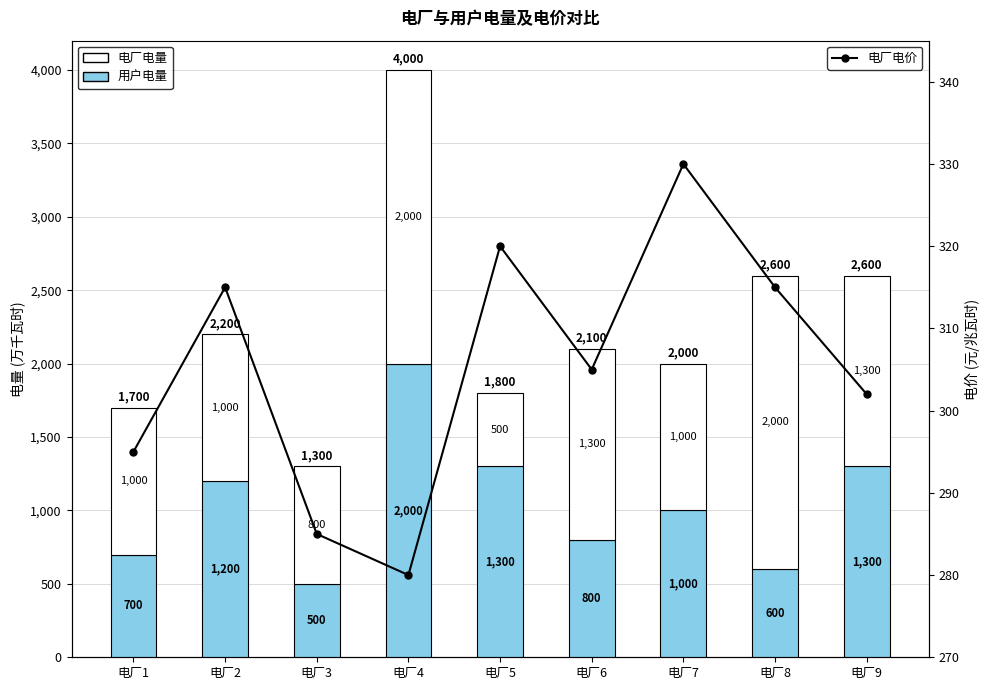

Rank the categories by 用户电量 value from highest to lowest.

电厂4, 电厂5, 电厂9, 电厂2, 电厂7, 电厂6, 电厂1, 电厂8, 电厂3